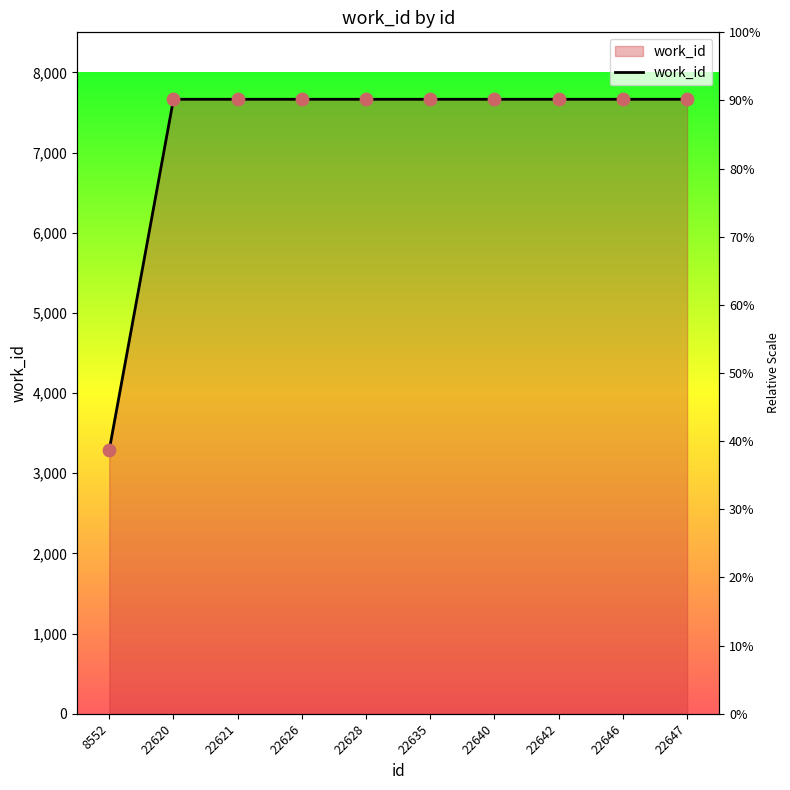

Approximately how many times larger is the value at 22626 compared to 22646?

1.0